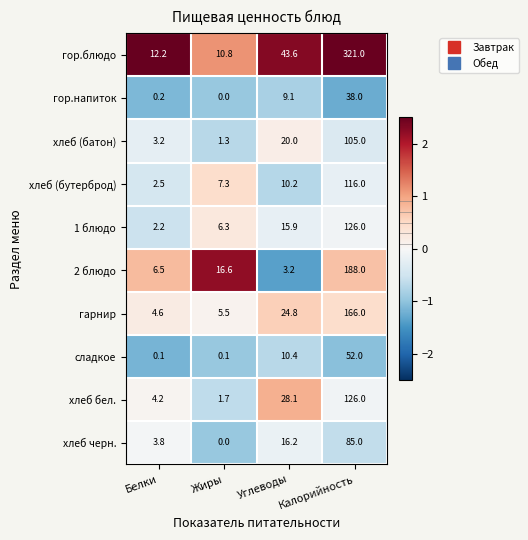

At how many categories does at least one series exceed 2?

4